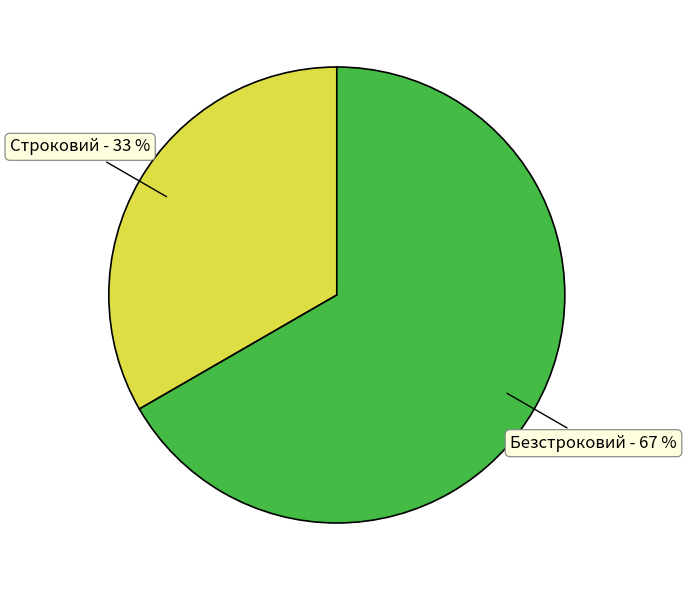

True or false: Строковий accounts for 42% of the total.

False